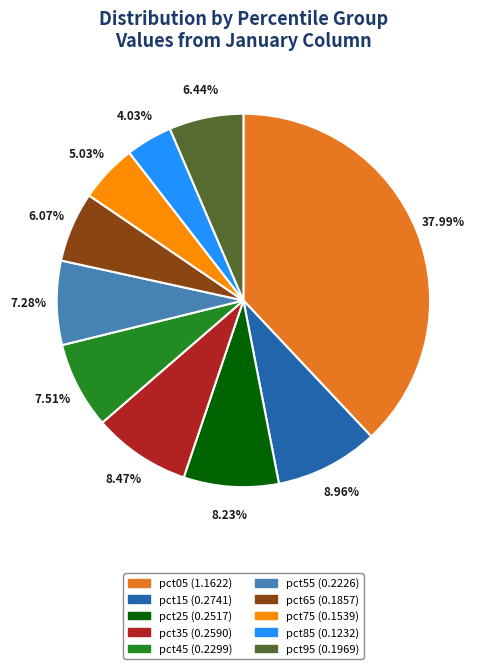

Is the sum of pct35 and pct95 greater than half?

No